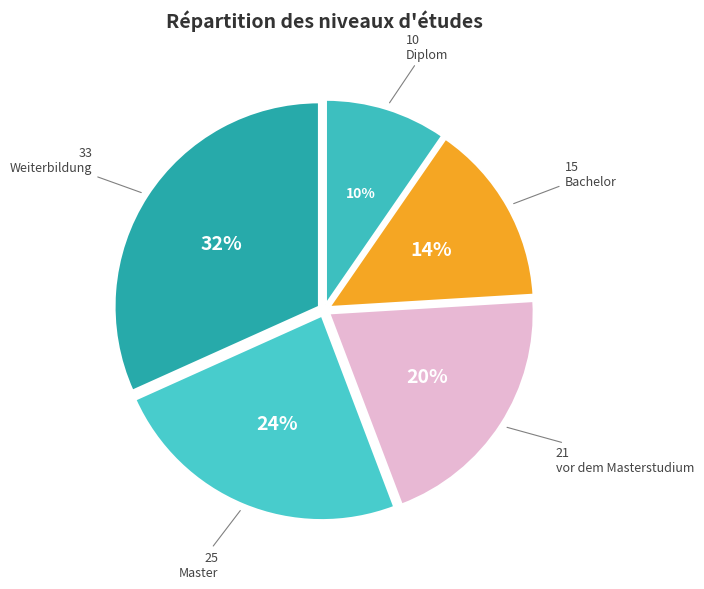

Which has a higher value, Master or Diplom?

Master